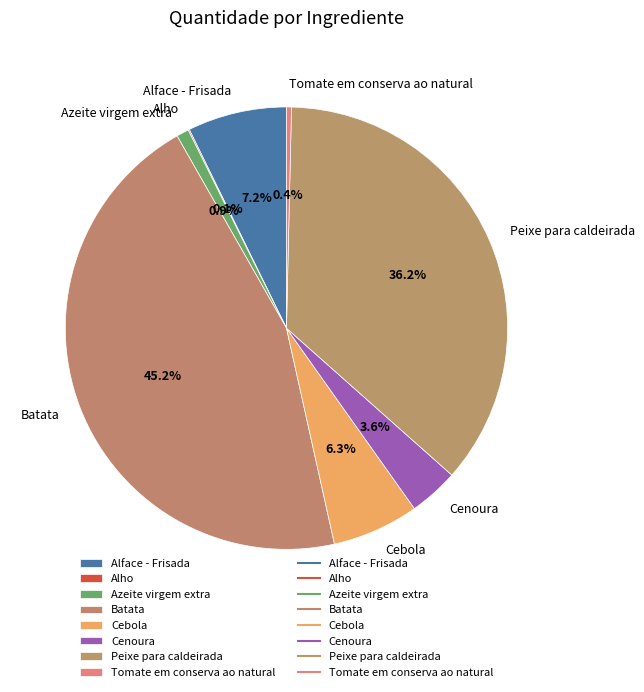

What is the ratio of the value at Alface - Frisada to the value at Cebola?

1.1